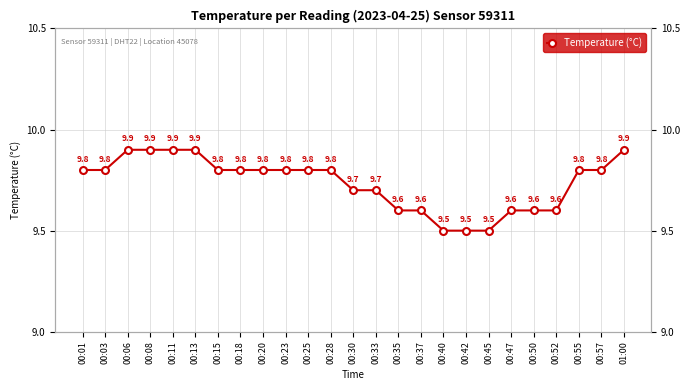

The chart shows a value of 4.1 at 00:06. True or false?

False